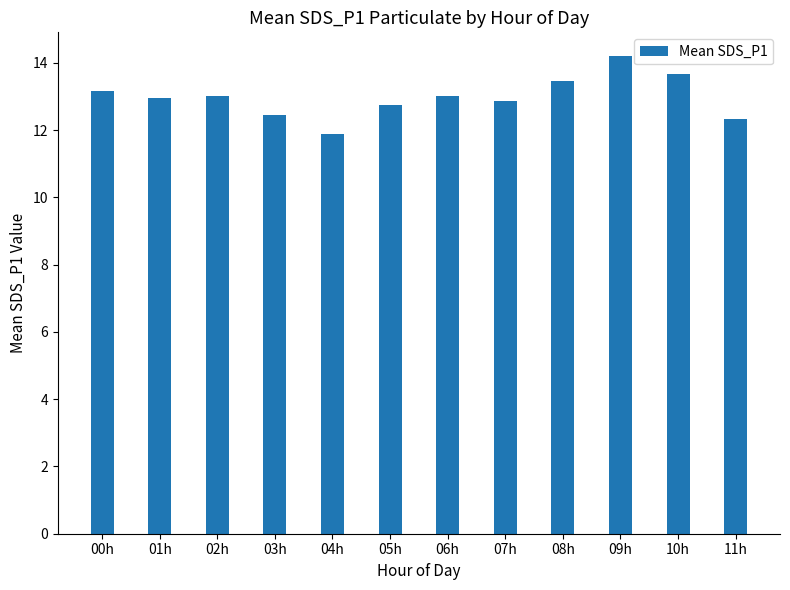

Read the value at 02h.

13.0